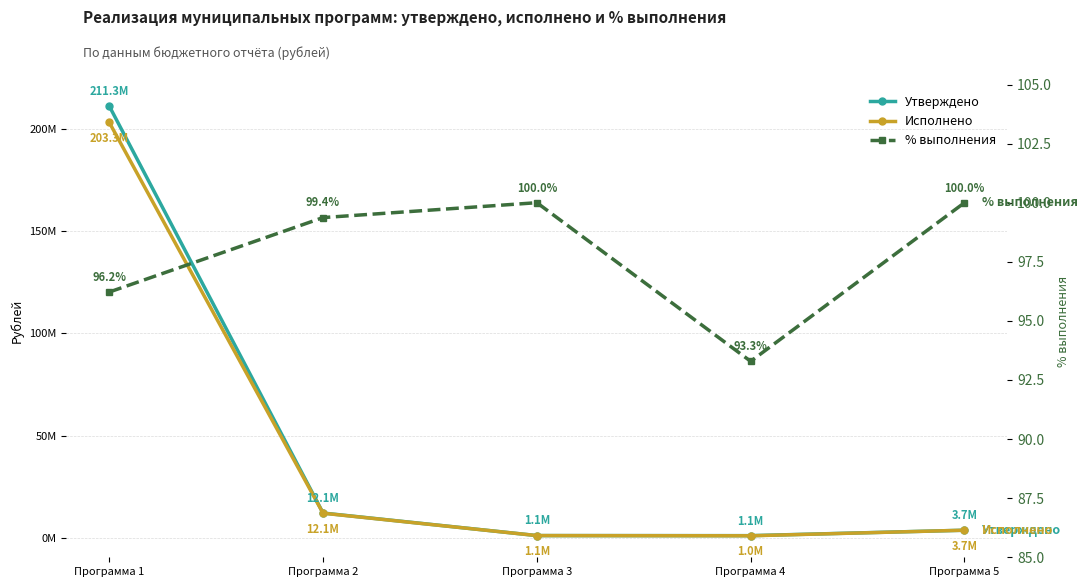

What are all the series names shown in the legend?

Утверждено, Исполнено, % выполнения